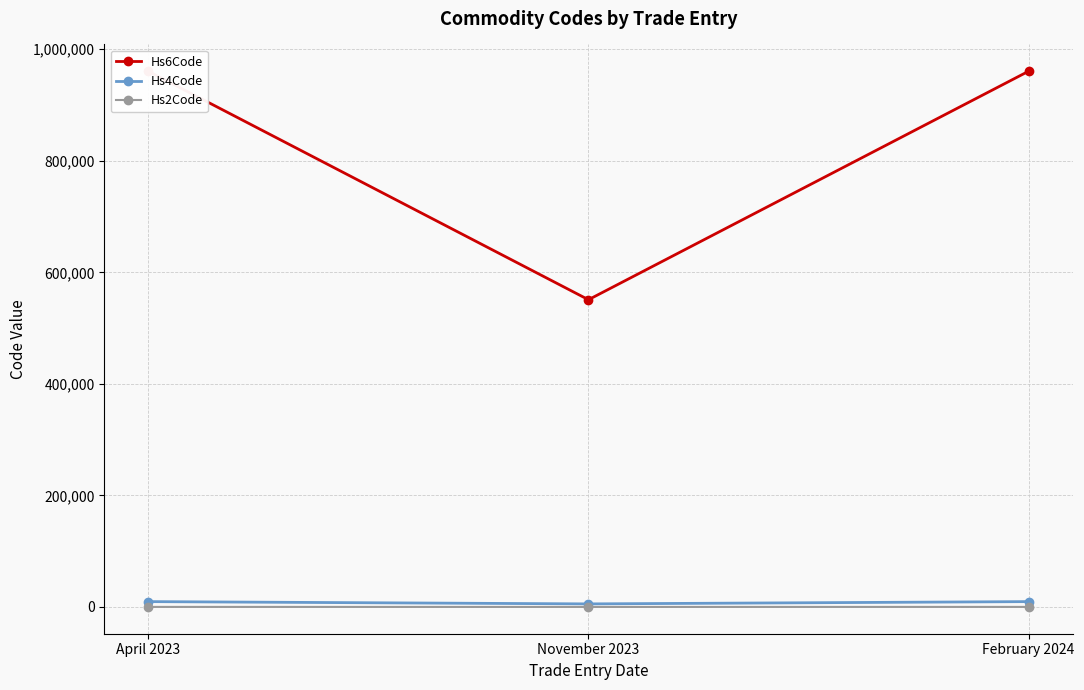

What are all the series names shown in the legend?

Hs6Code, Hs4Code, Hs2Code